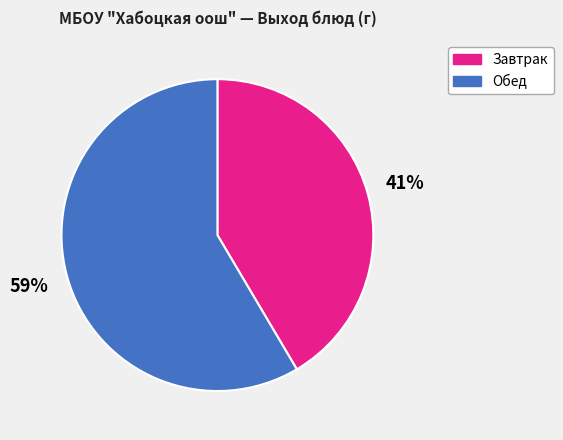

To the nearest percent, what is the average slice percentage?

50%